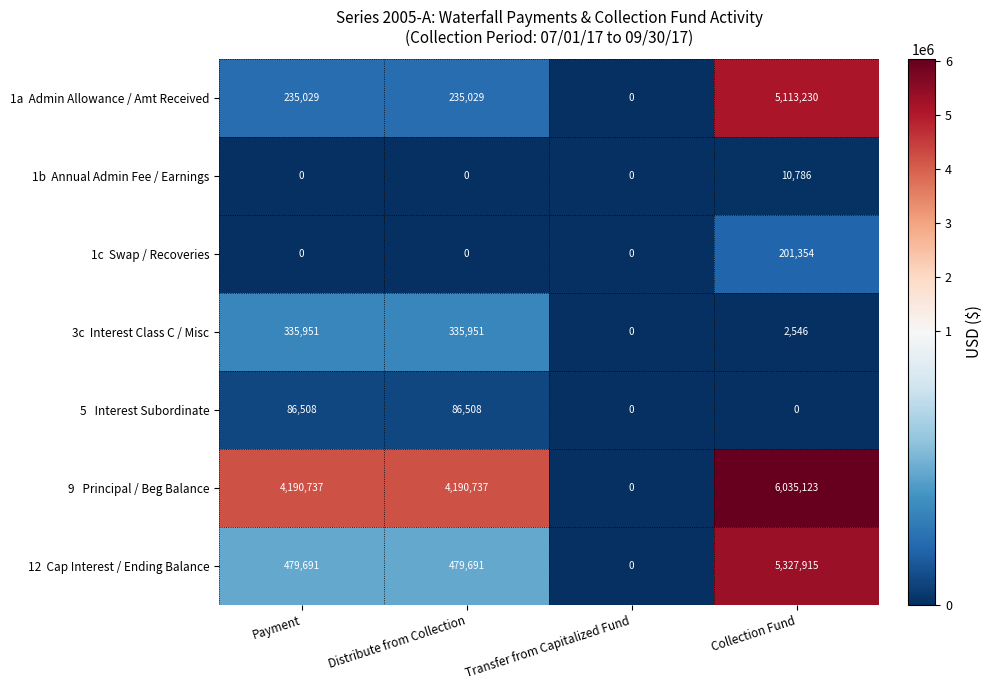

Which label corresponds to the largest value in the chart?

Collection Fund